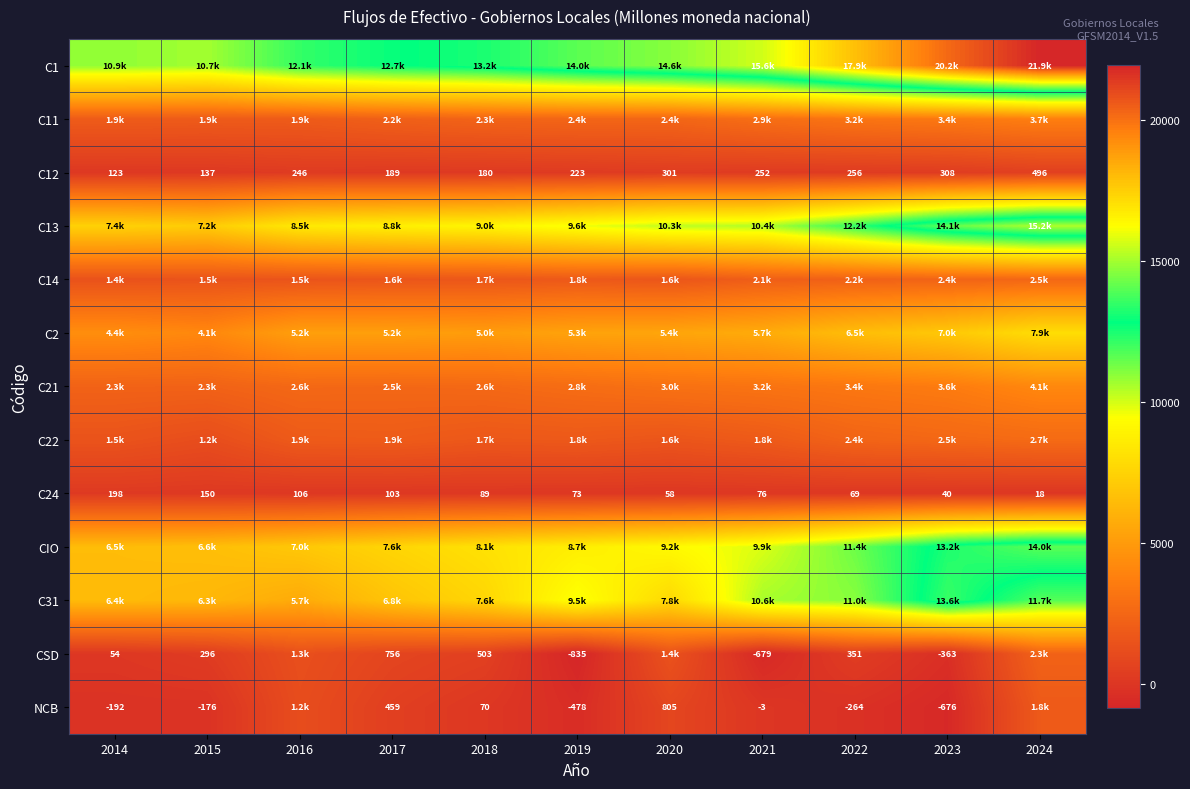

What is the difference between the second highest and minimum values in the C21 series?

1303.4